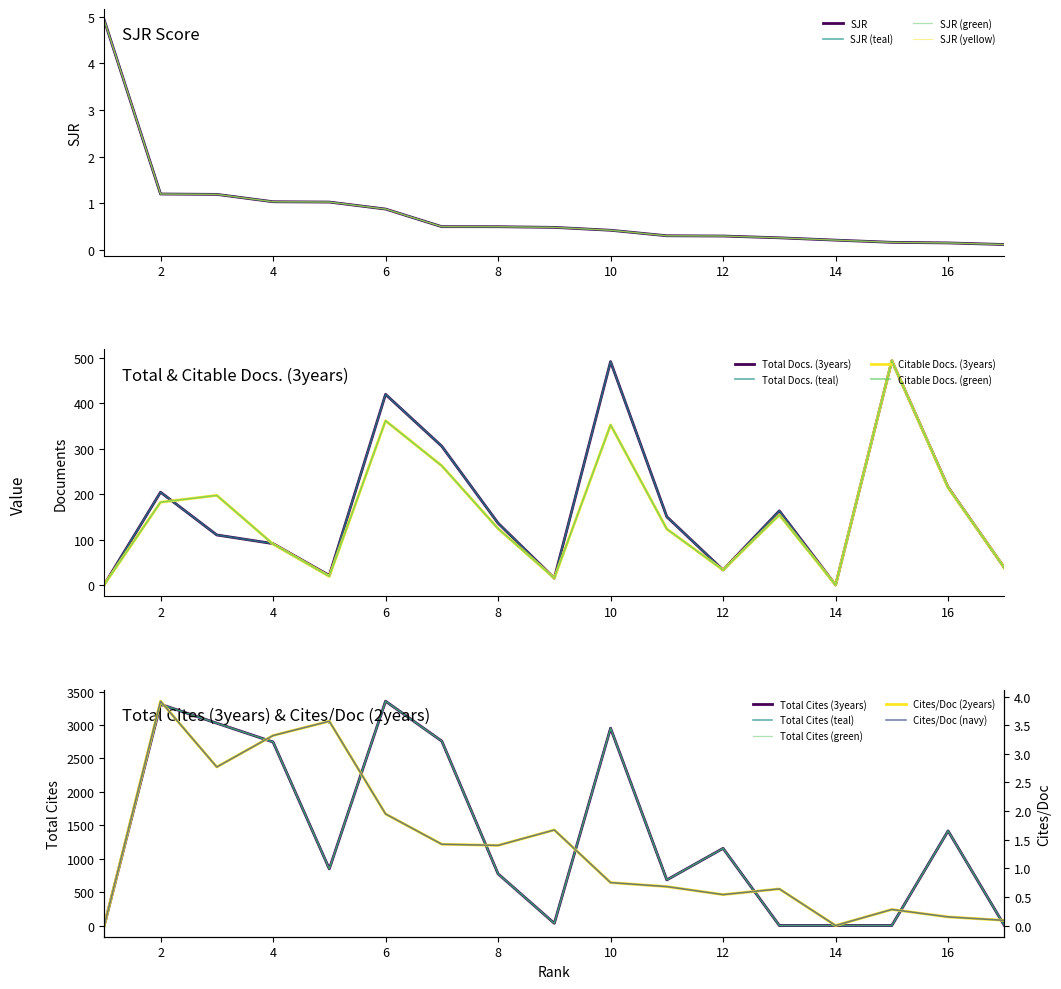

List the series in order of their peak value, lowest first.

Cites / Doc. (2years), SJR, Total Docs. (3years), Citable Docs. (3years), Total Cites (3years)